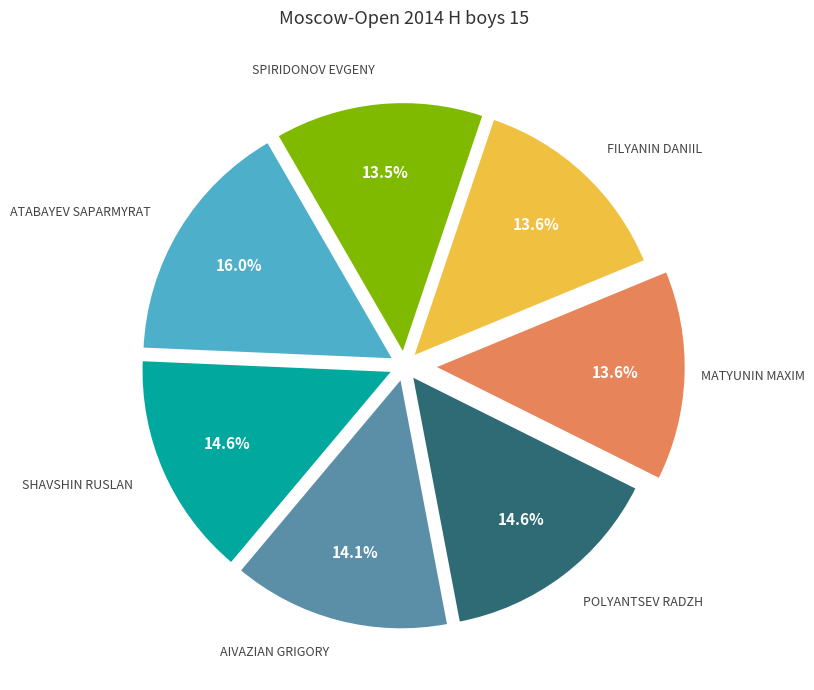

Is there any slice that represents more than half of the pie?

No